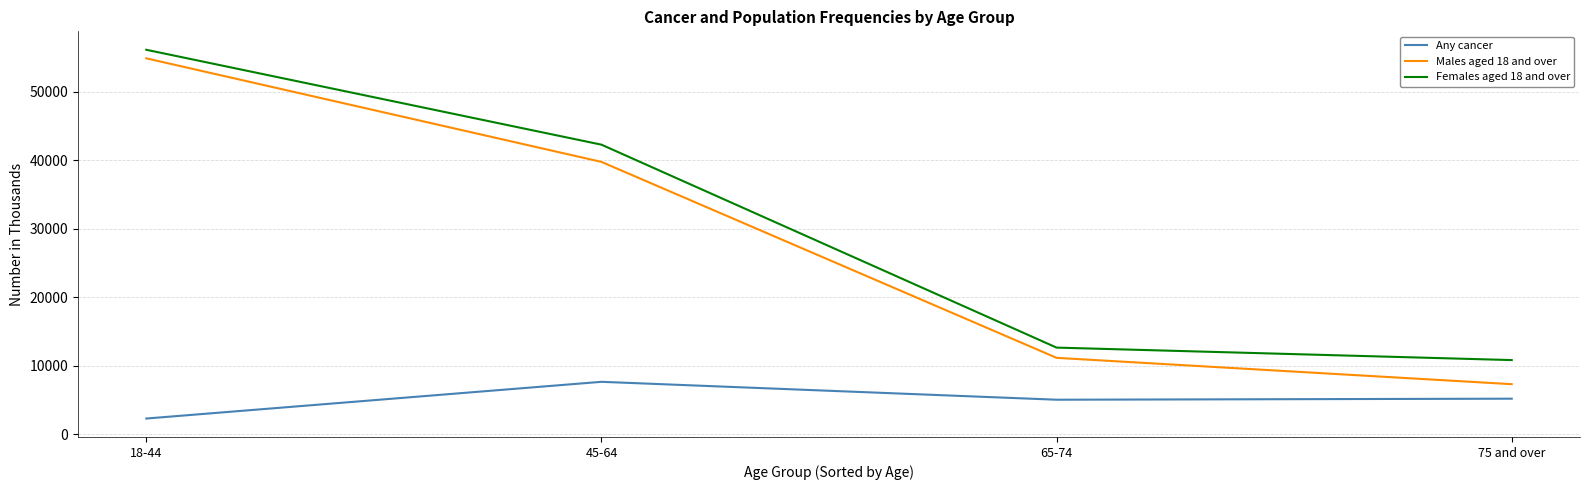

How many lines are shown in the chart?

3